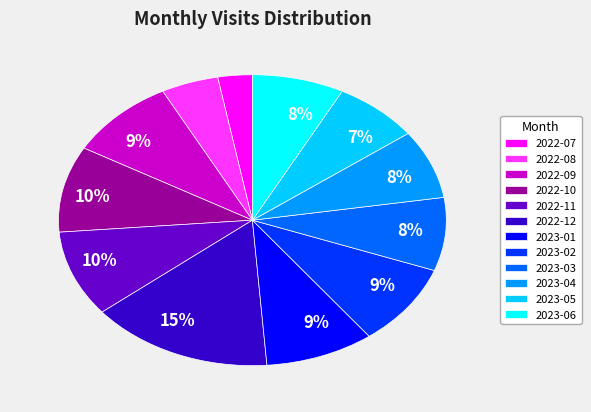

Do 2023-01 and 2022-07 together represent more than half of the pie?

No